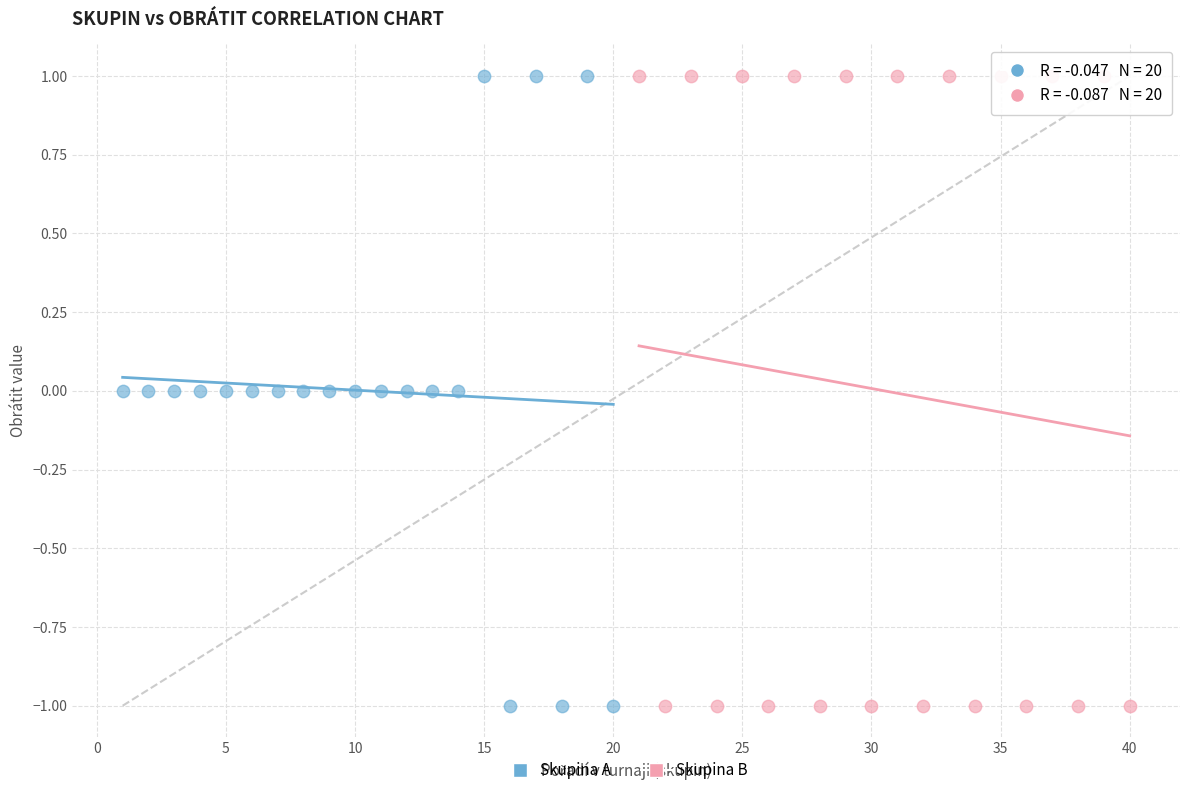

What are all the series names shown in the legend?

Skupina A, Skupina B